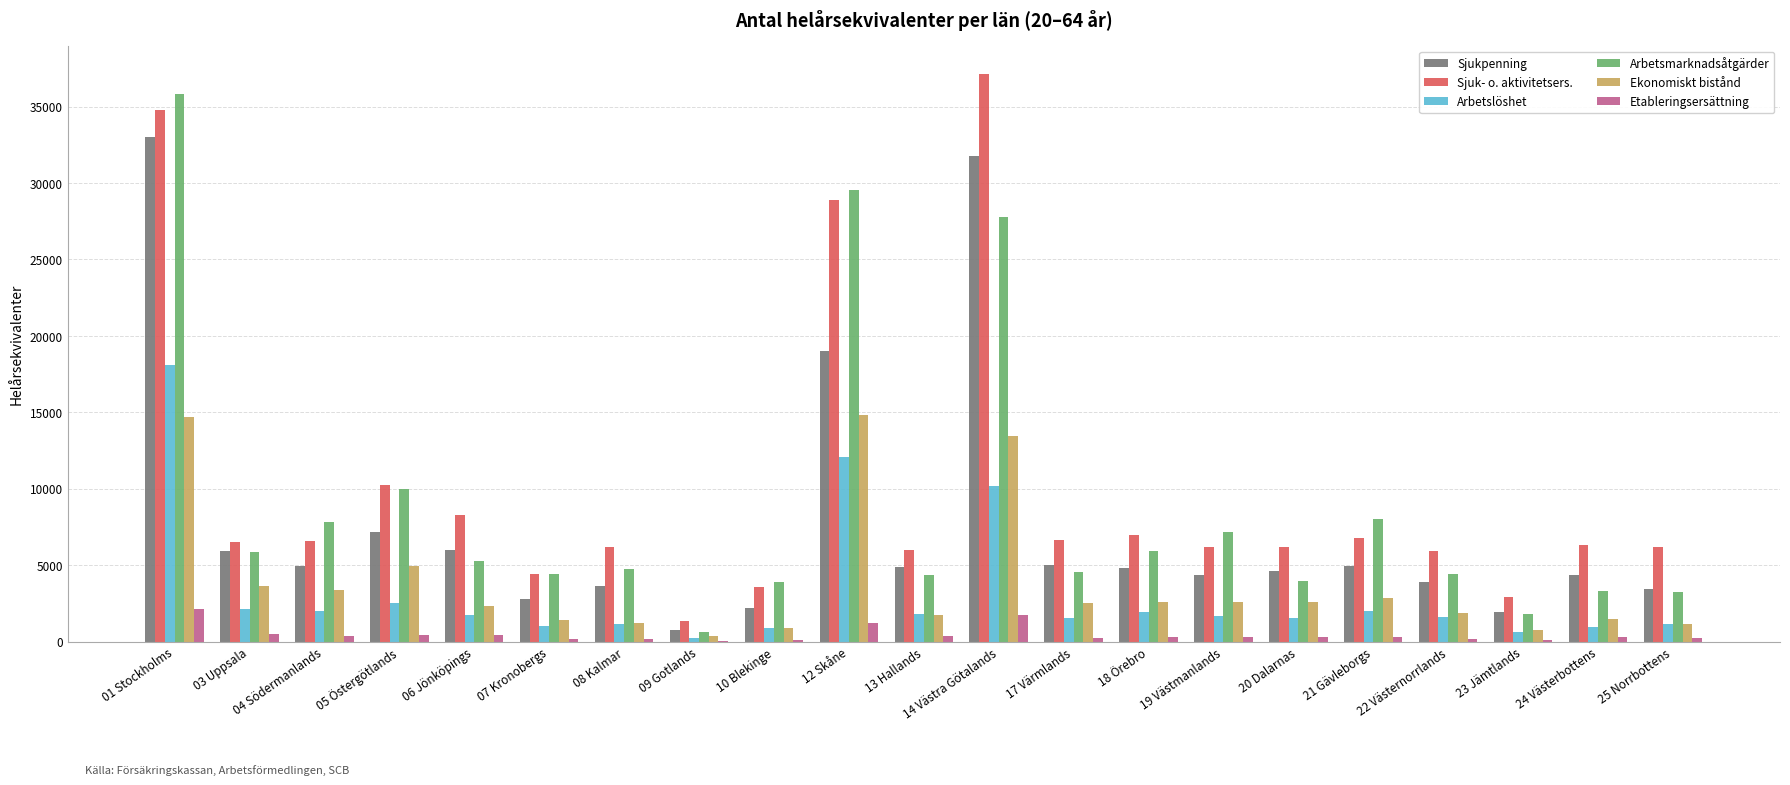

Between 01 Stockholms and 09 Gotlands, which series saw the biggest shift?

Arbetsmarknadsåtgärder